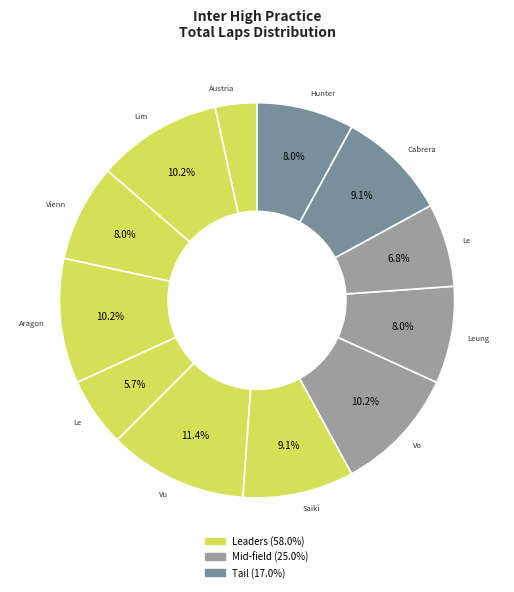

Count the number of slices in the pie.

12